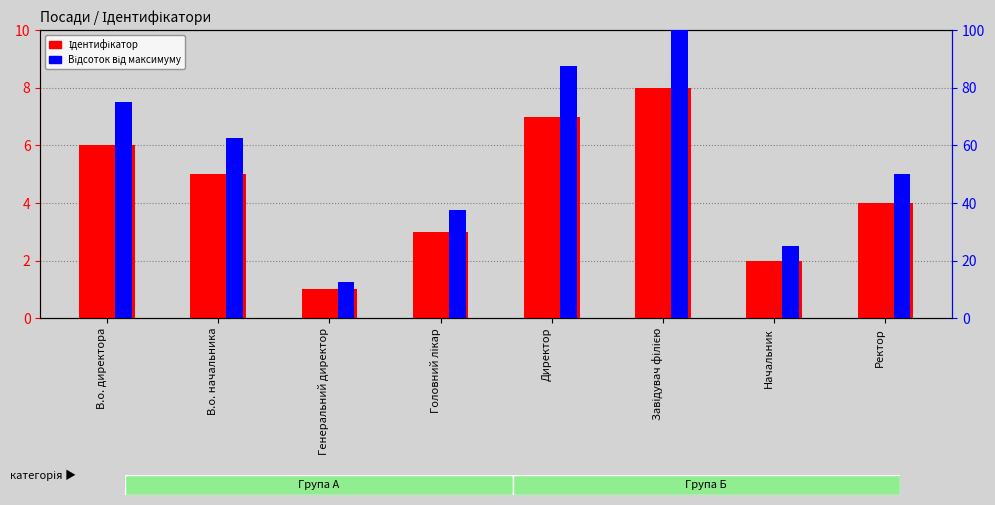

List the series in order of their peak value, highest first.

Відсоток від максимуму, Ідентифікатор